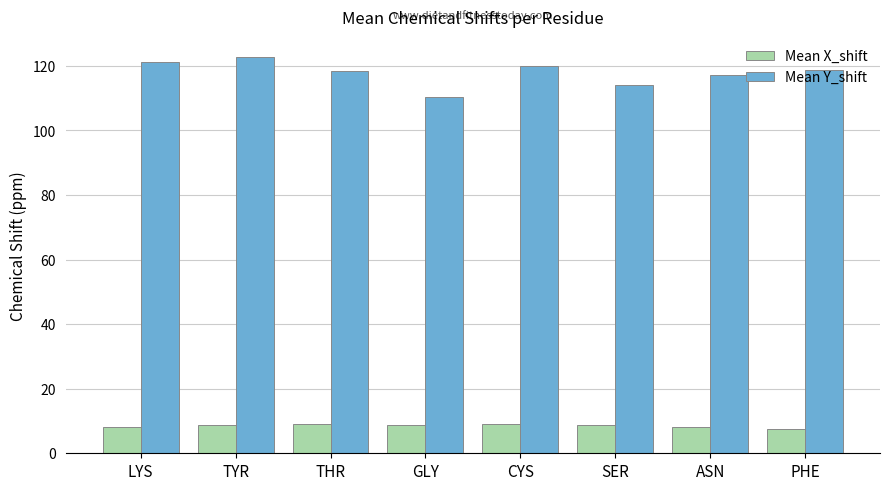

Which series has the largest total across all categories?

Mean Y_shift